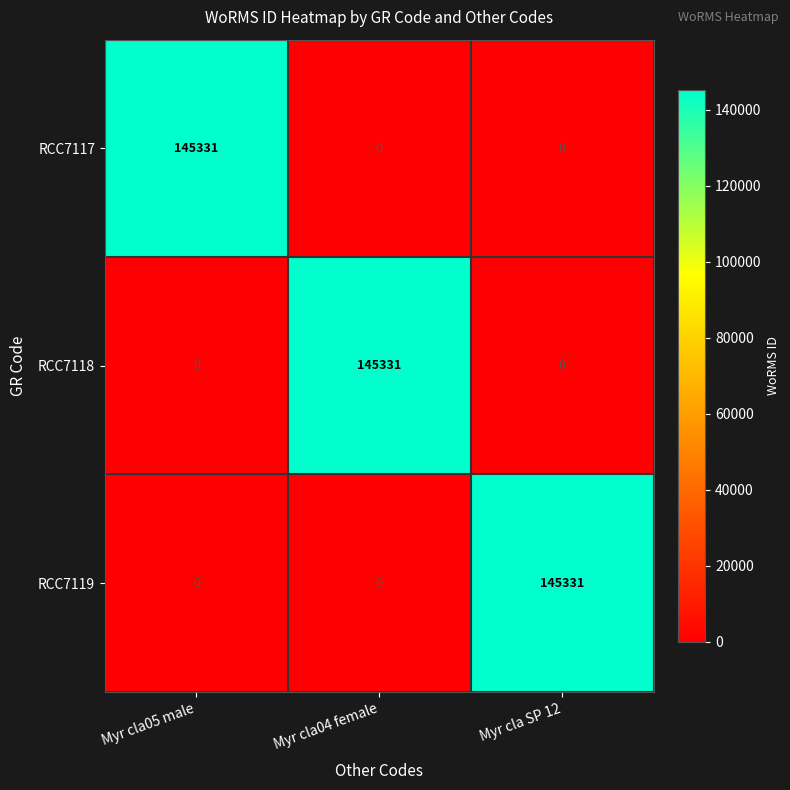

Is the value of RCC7119 at Myr cla05 male greater than the value of RCC7118 at Myr cla04 female?

No